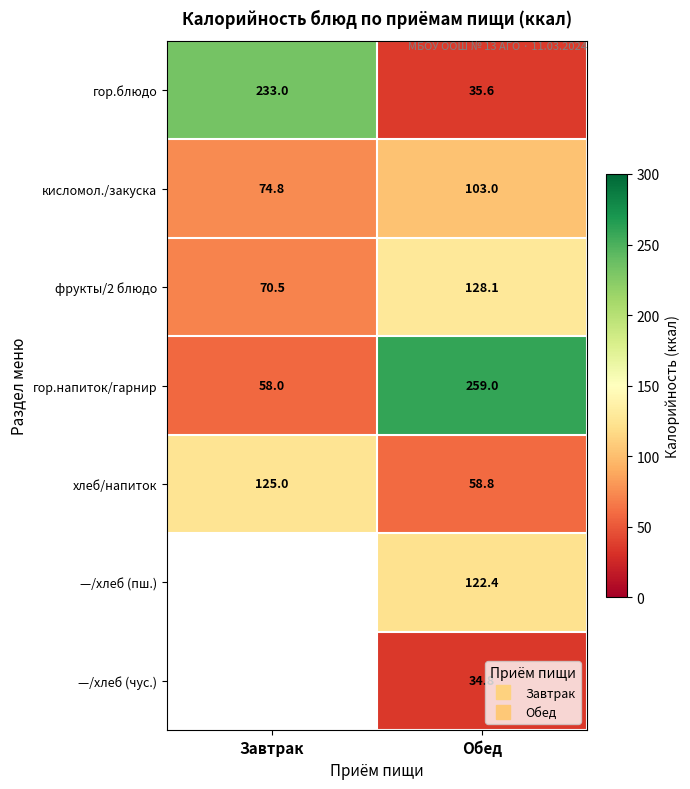

Between Обед and Завтрак, which is larger?

Завтрак